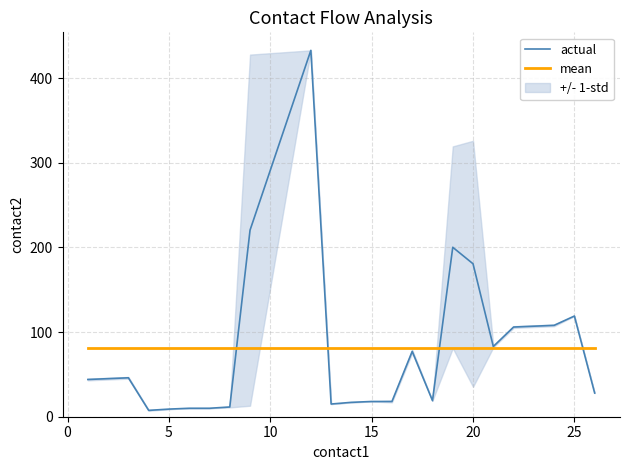

What is the lowest value of the mean series?

80.9